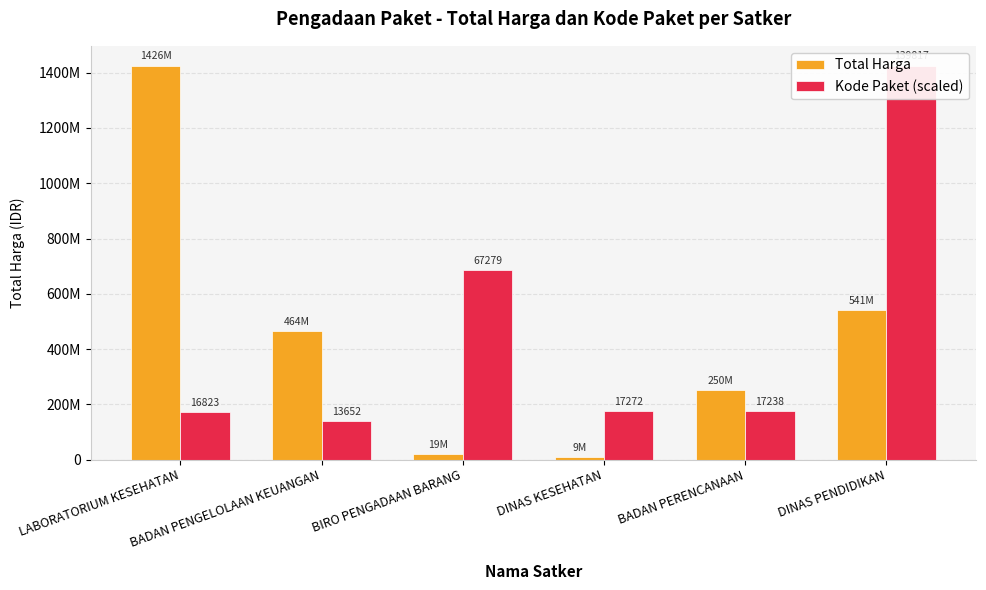

What is the average value of the Kode Paket (scaled) series?

462451590.4